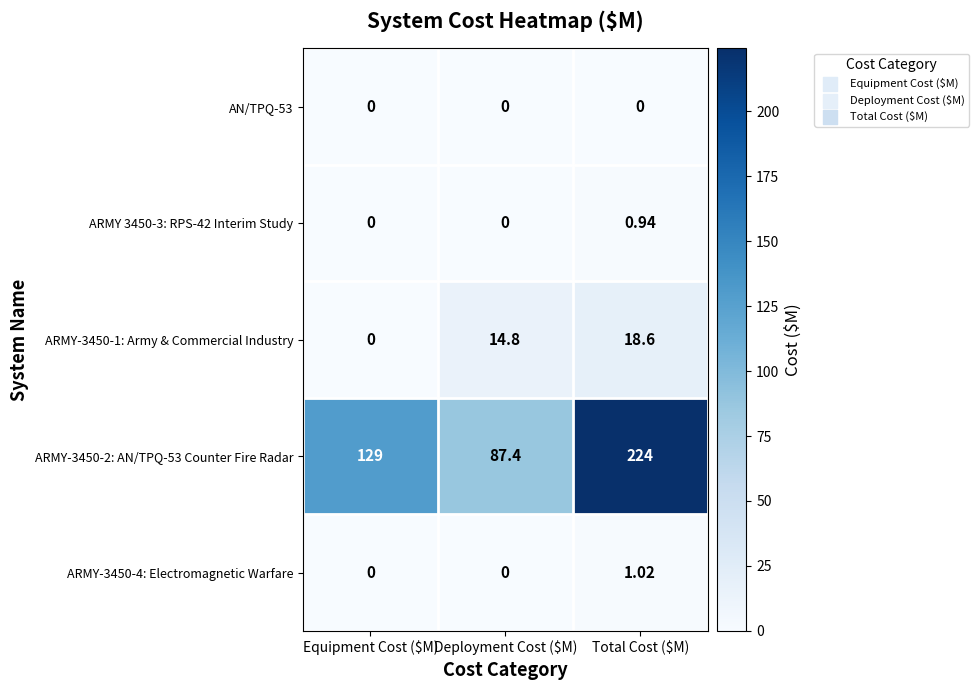

At Total Cost ($M), list the series in order from smallest to largest.

AN/TPQ-53, ARMY 3450-3: RPS-42 Interim Study, ARMY-3450-4: Electromagnetic Warfare, ARMY-3450-1: Army & Commercial Industry, ARMY-3450-2: AN/TPQ-53 Counter Fire Radar